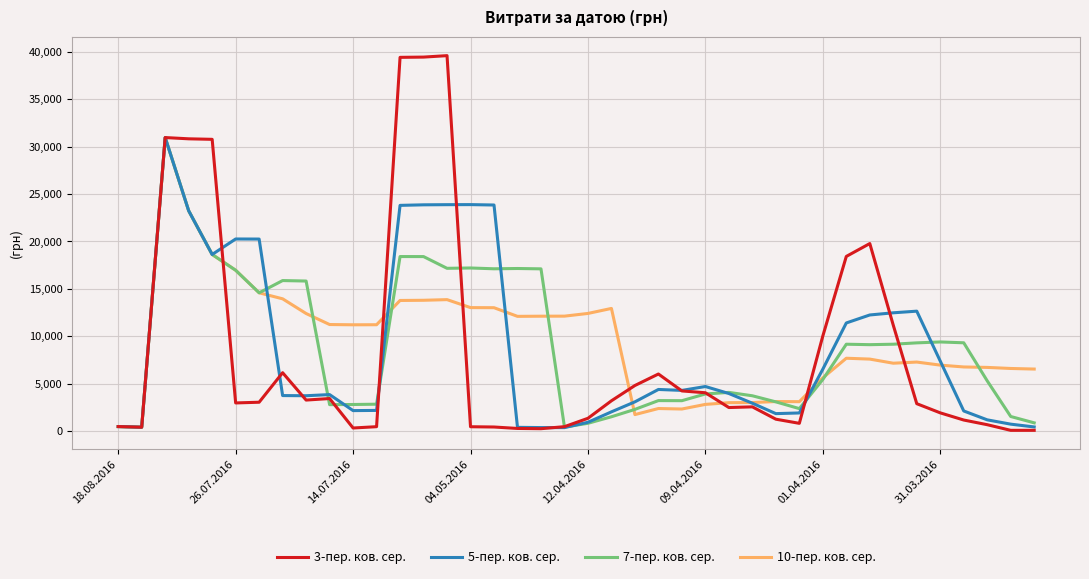

Does the chart display data point markers on the line(s)?

No